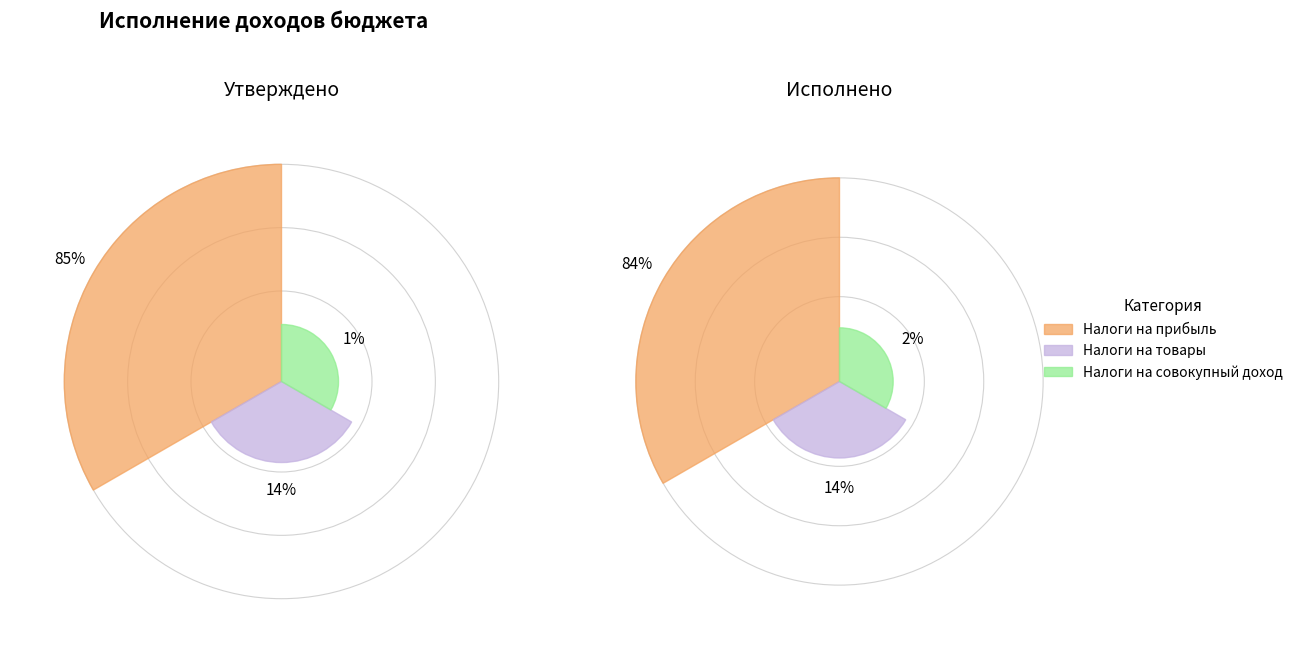

Is it true that НАЛОГИ НА ТОВАРЫ (РАБОТЫ, УСЛУГИ) is 14% of the pie?

True